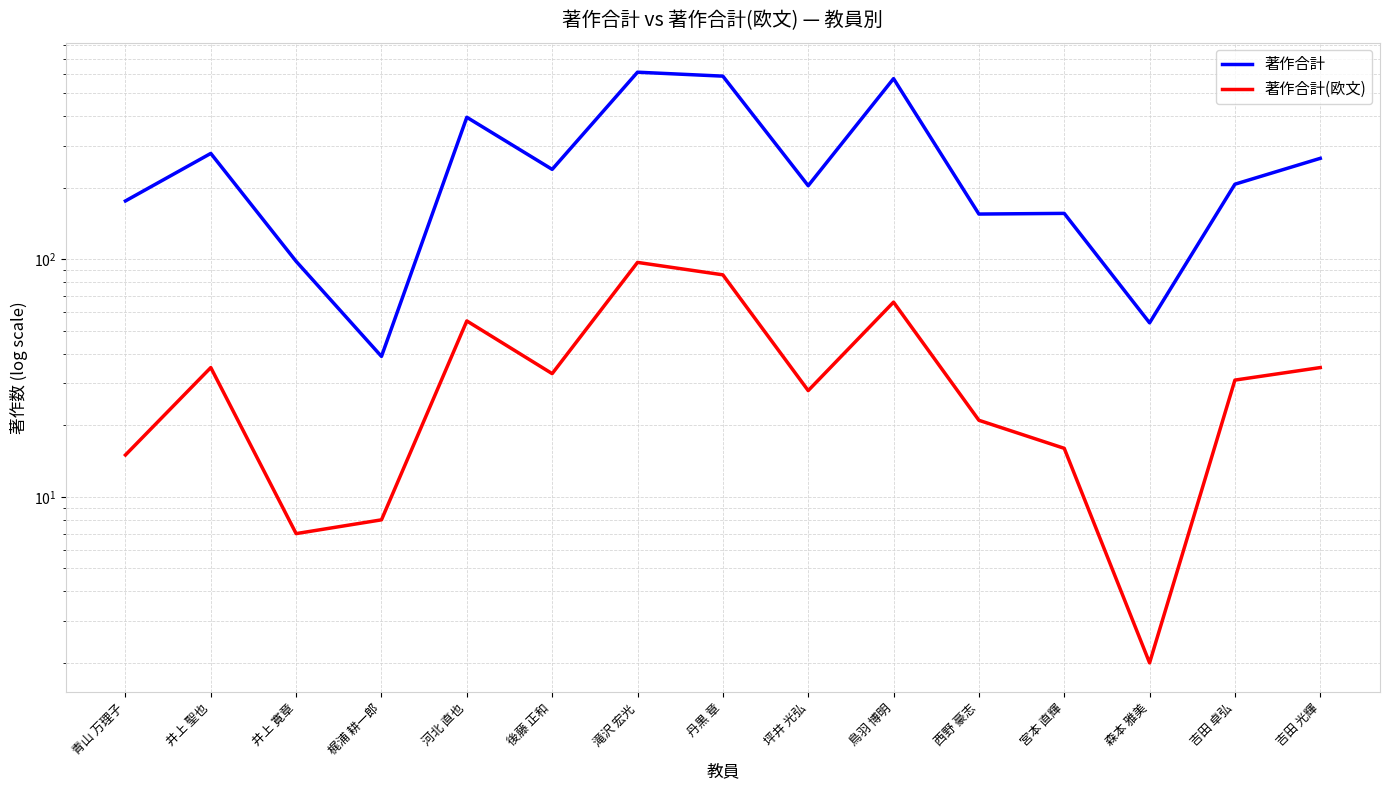

Is it true that 著作合計 equals 239 at 後藤 正和?

True